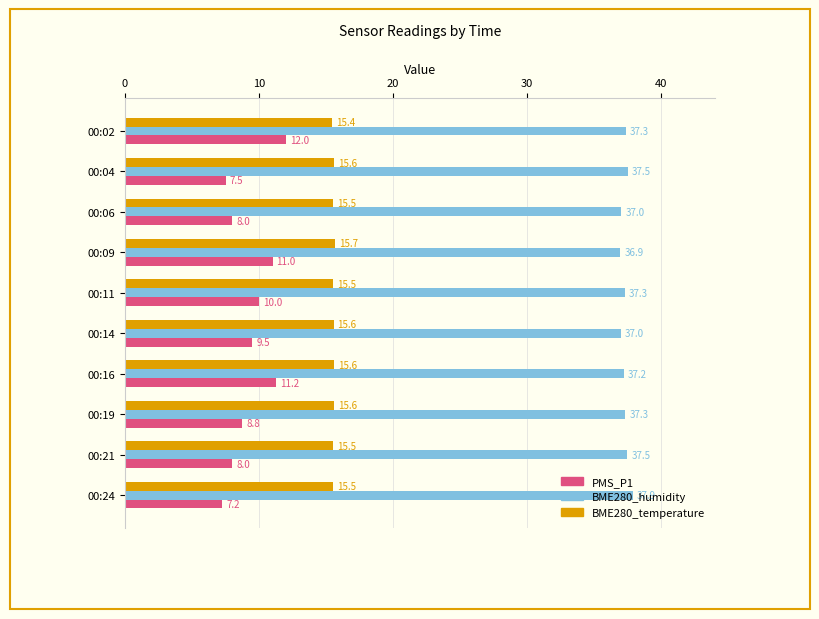

Rank the series by their maximum value, from lowest to highest.

PMS_P1, BME280_temperature, BME280_humidity